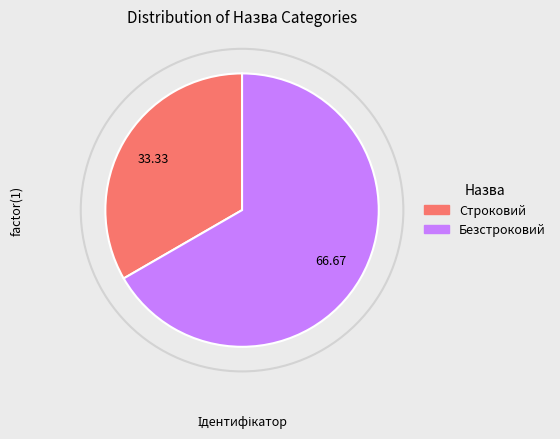

How many slices are in this pie chart?

2